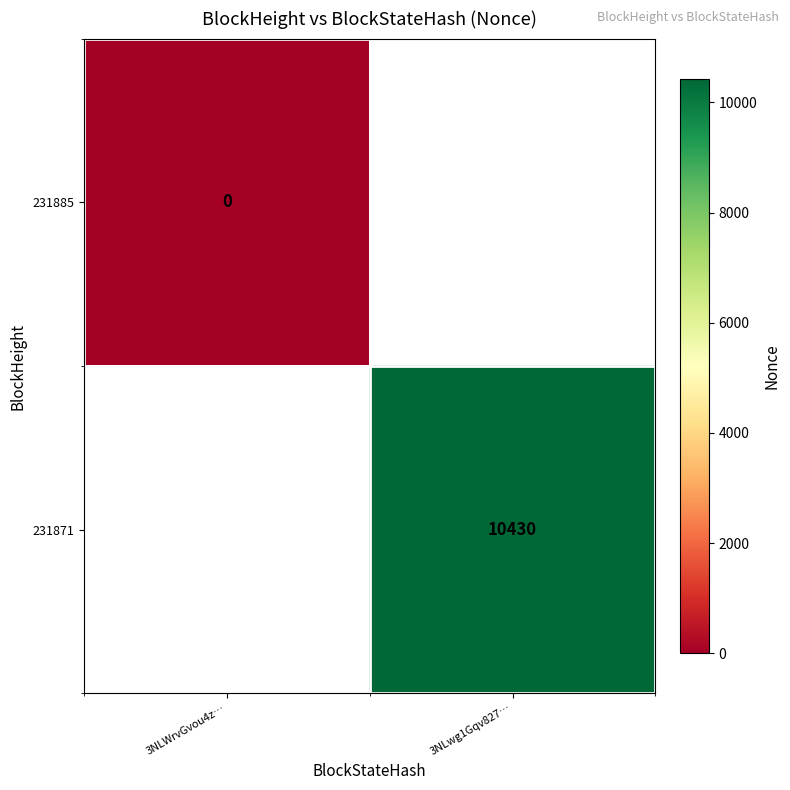

At how many categories does at least one series exceed 7626?

1